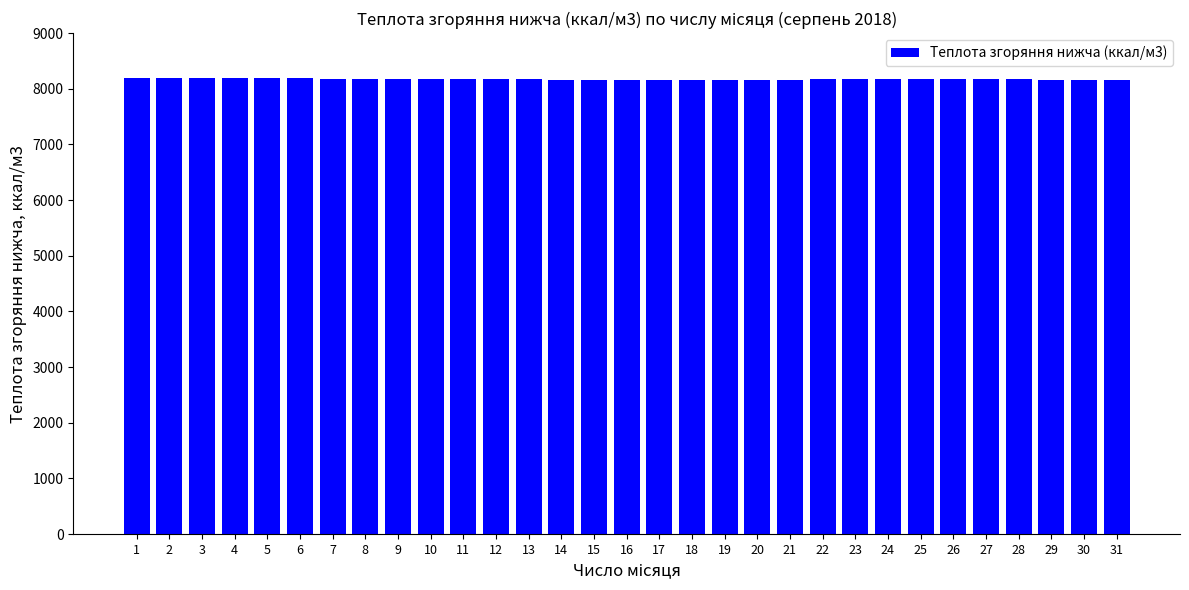

What is the sum of the values at 18 and 12?

16327.5